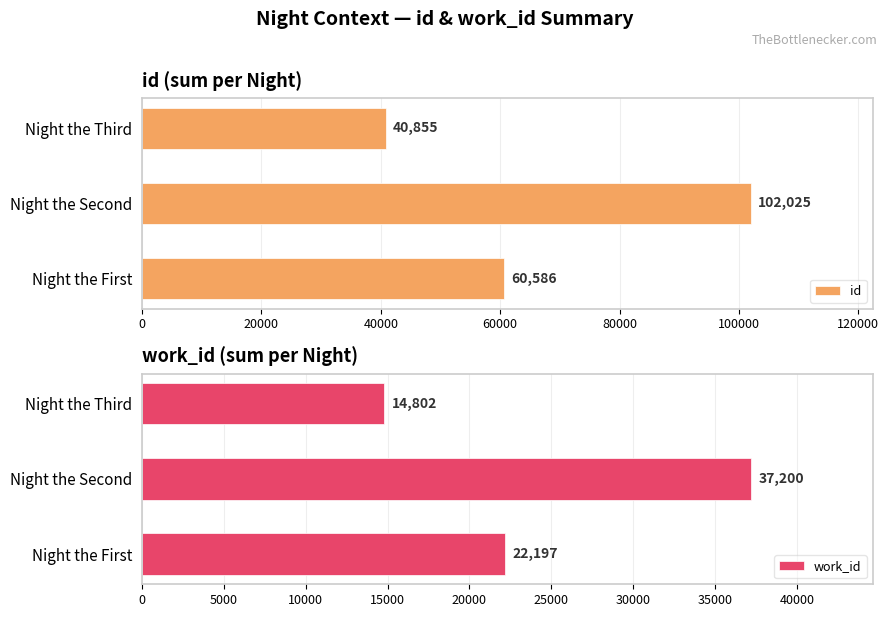

Reading left to right, transcribe all the data shown in this chart.

id: 60586	102025	40855
work_id: 22197	37200	14802